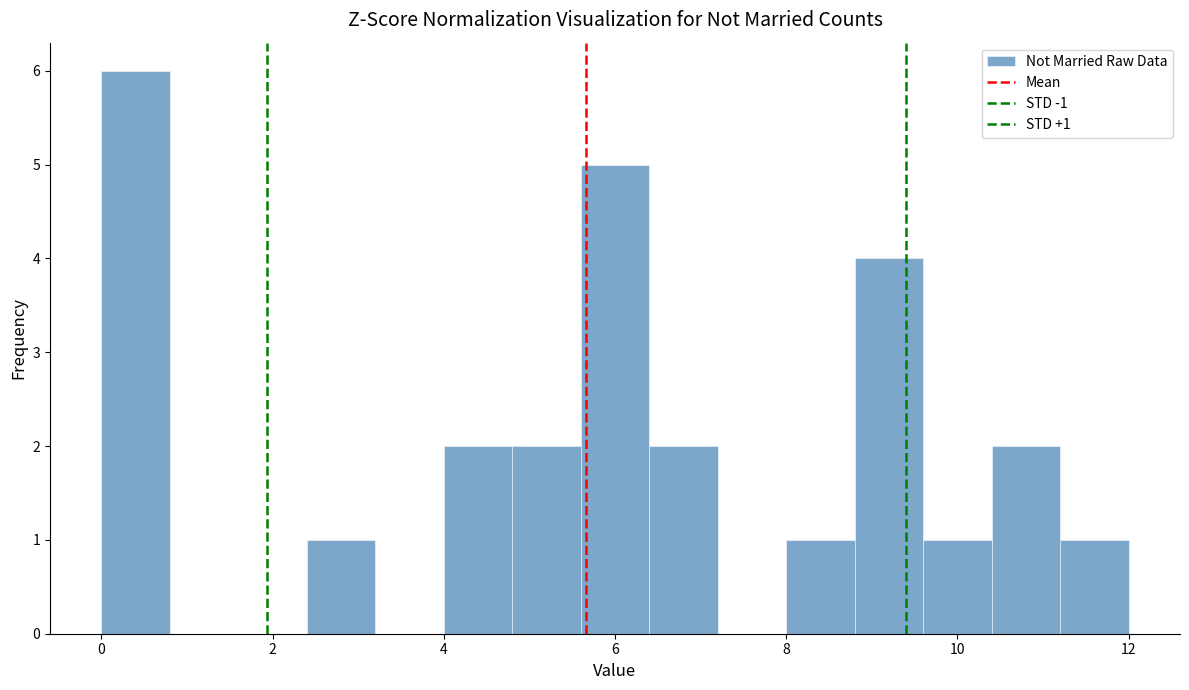

Which range on the x-axis has the tallest bar?

0.0 to 0.8